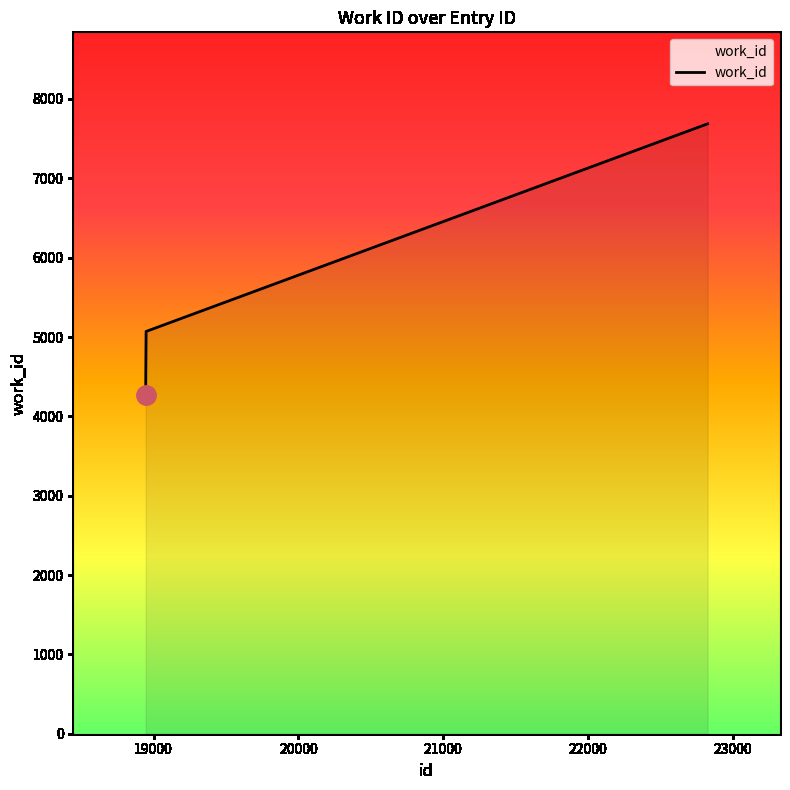

How many values are below 5070?

1